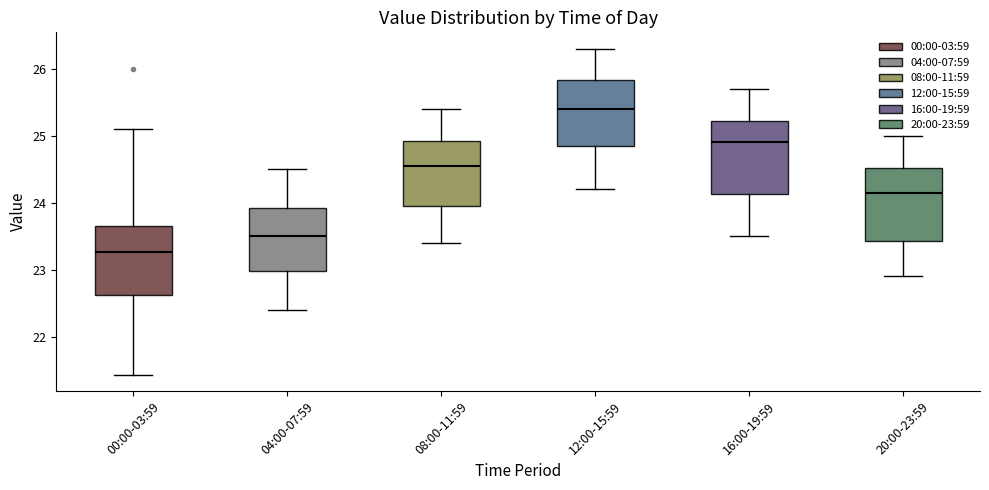

Where does the upper whisker of the box for 04:00-07:59 end on the y-axis? The values are not printed on the chart, so give them approximately, as read against the axis.

24.5